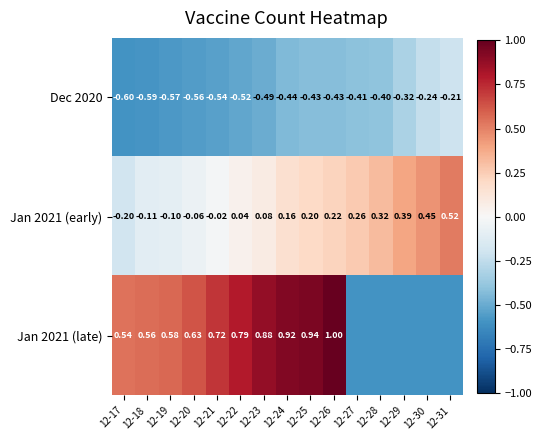

How many positive values does the Jan 2021 (early) series have?

10